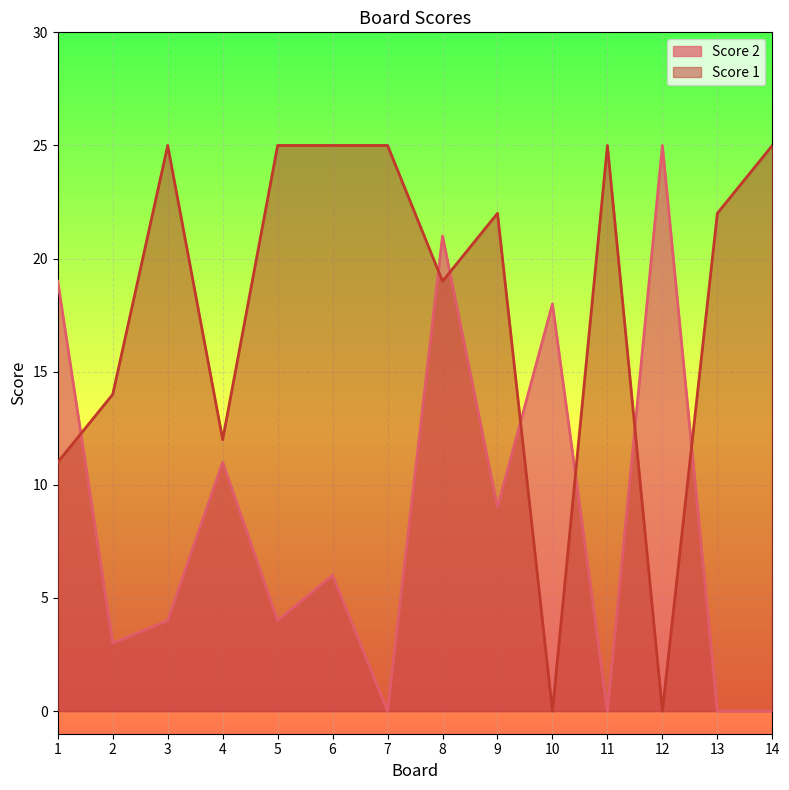

How many data points in Score 2 are less than 6?

7